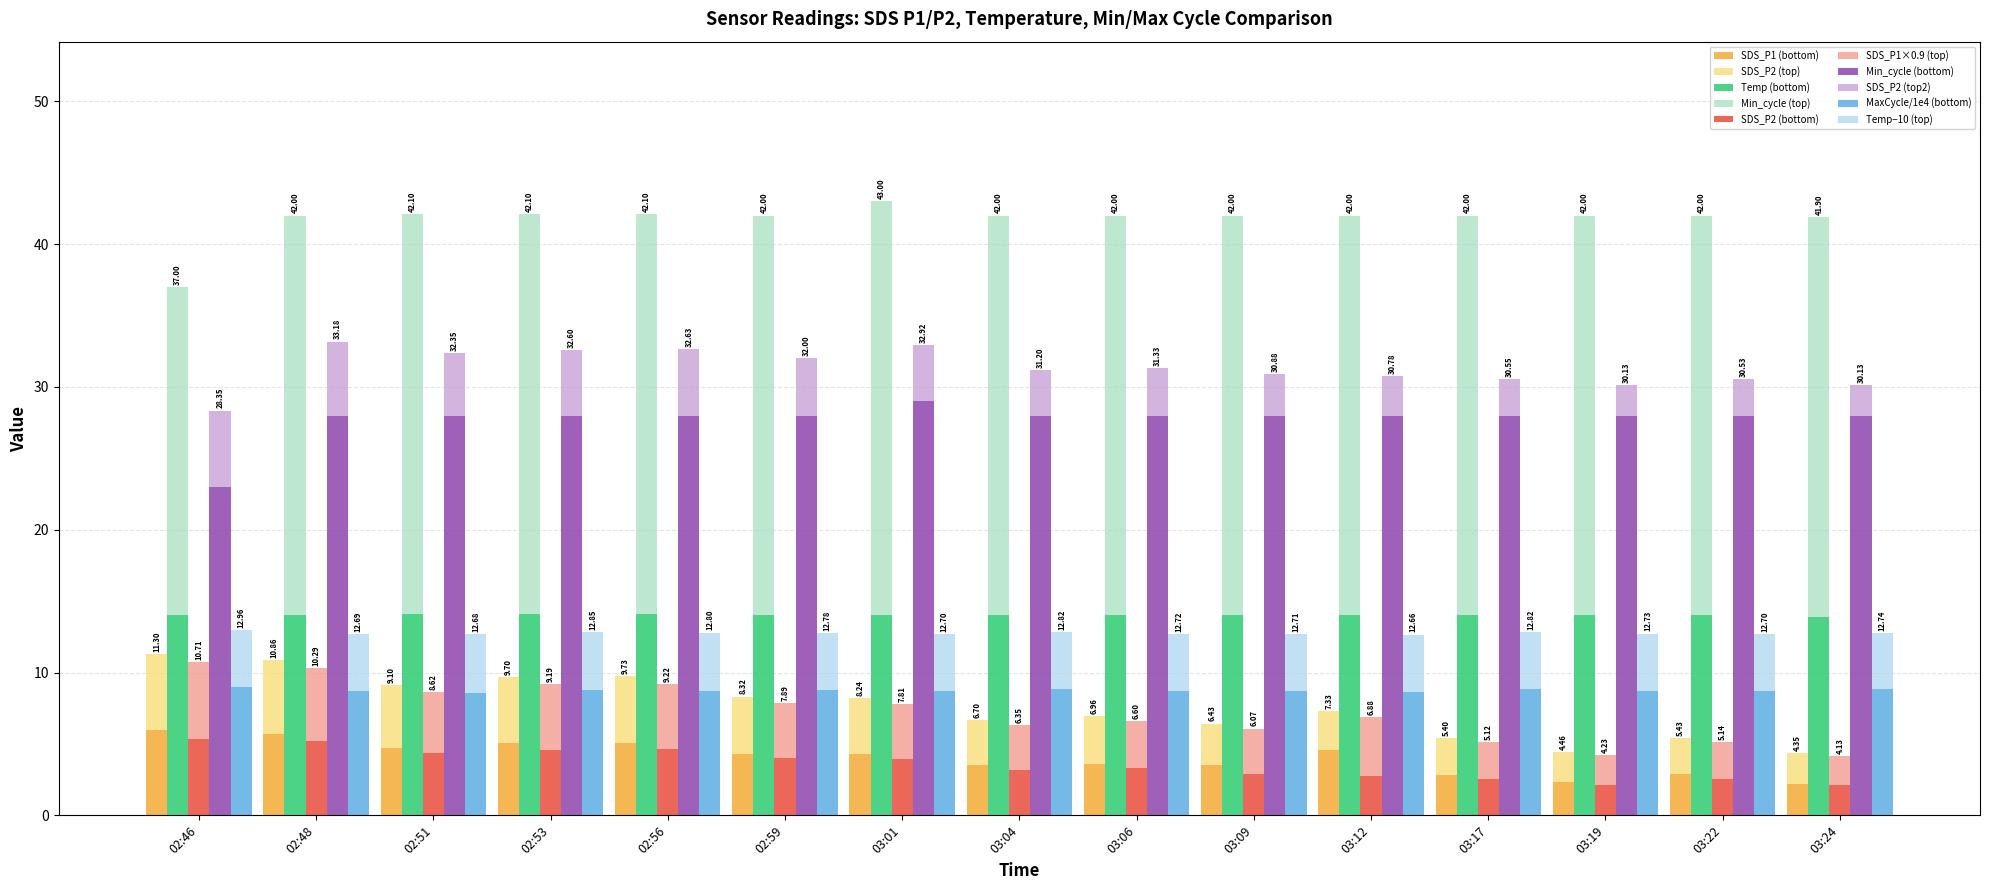

Which series changed the most between 02:46 and 02:56?

Min_cycle